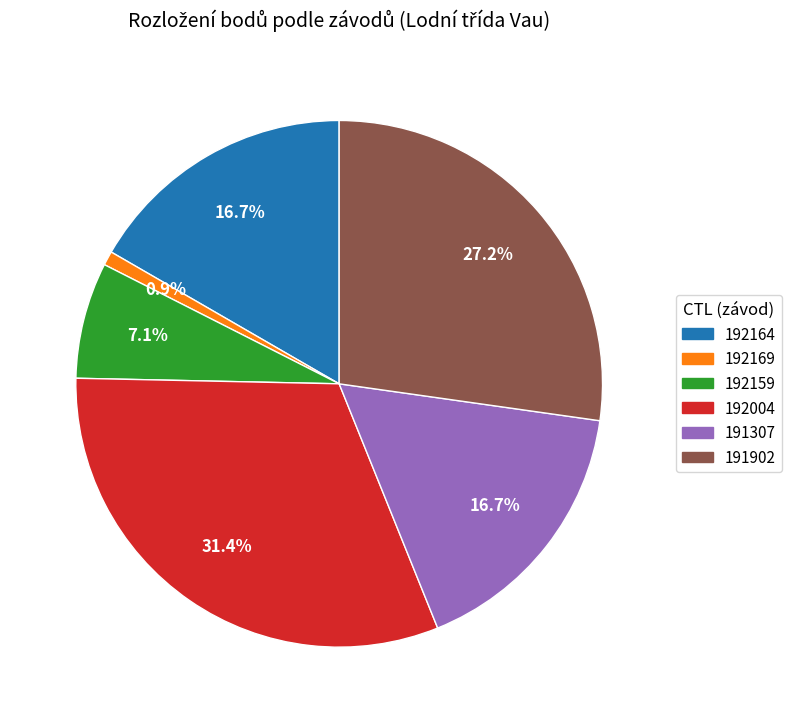

Which slice is the largest?

192004